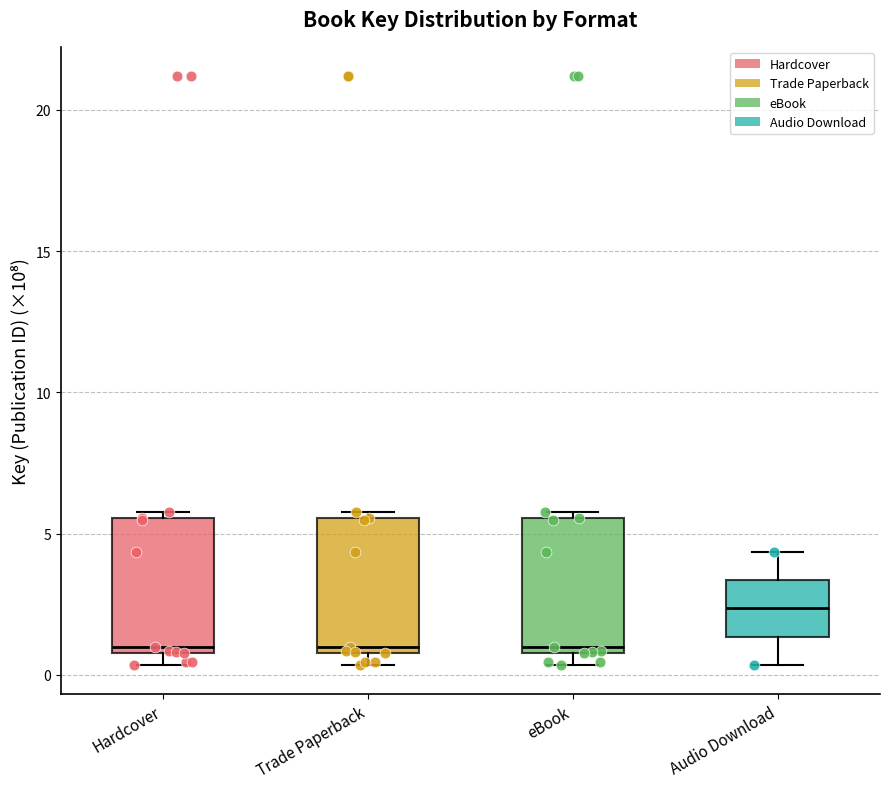

Where is the lower edge of the box for Trade Paperback on the y-axis? The values are not printed on the chart, so give them approximately, as read against the axis.

1.0